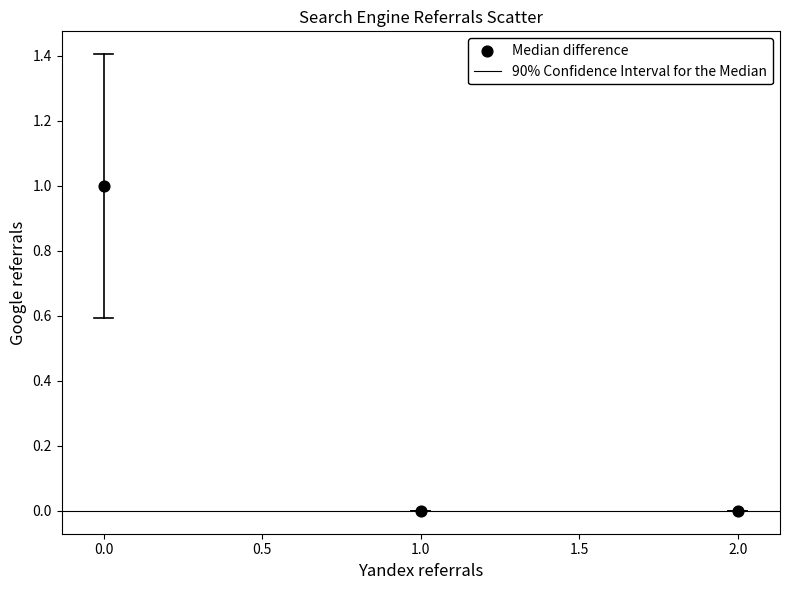

How many data points are displayed?

3